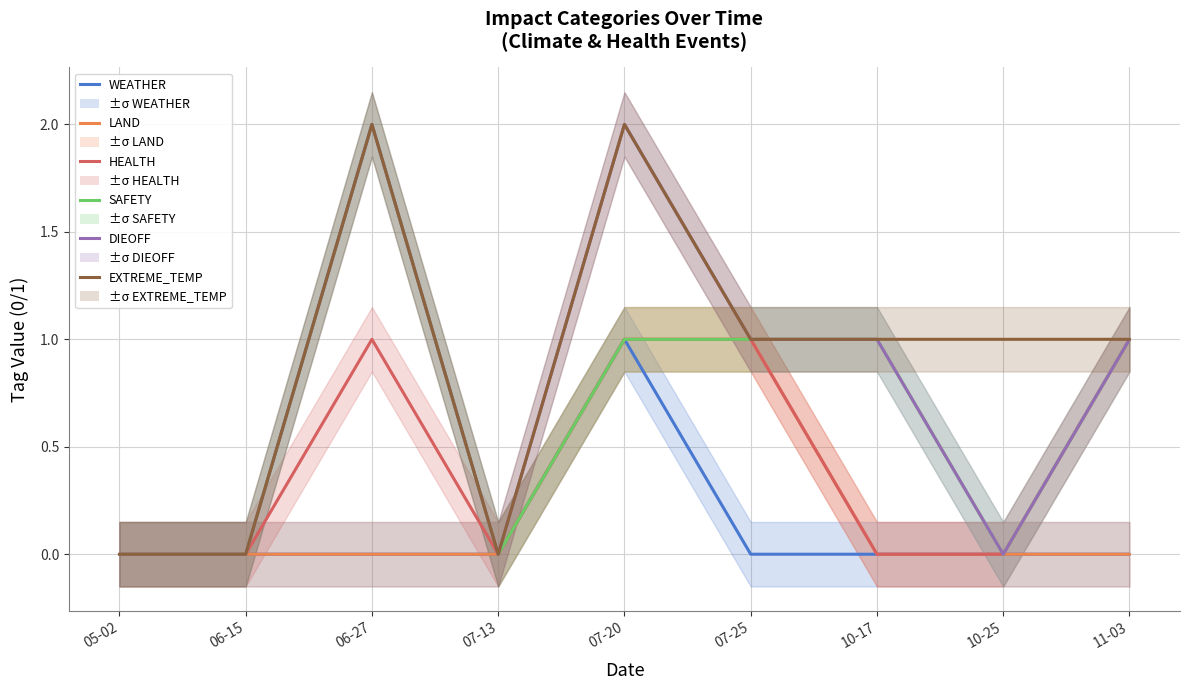

At which category is the sum across all series the highest?

07-20